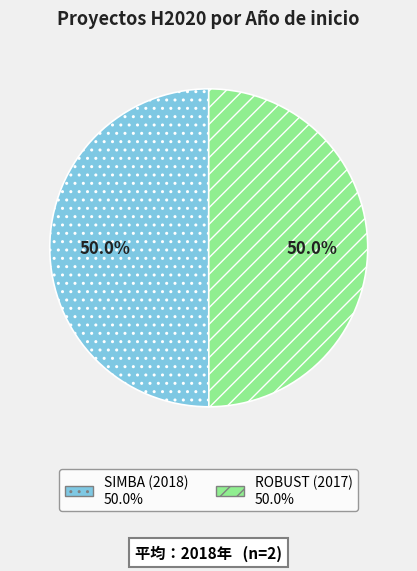

What is the ratio of the value at SIMBA (2018) to the value at ROBUST (2017)?

1.0